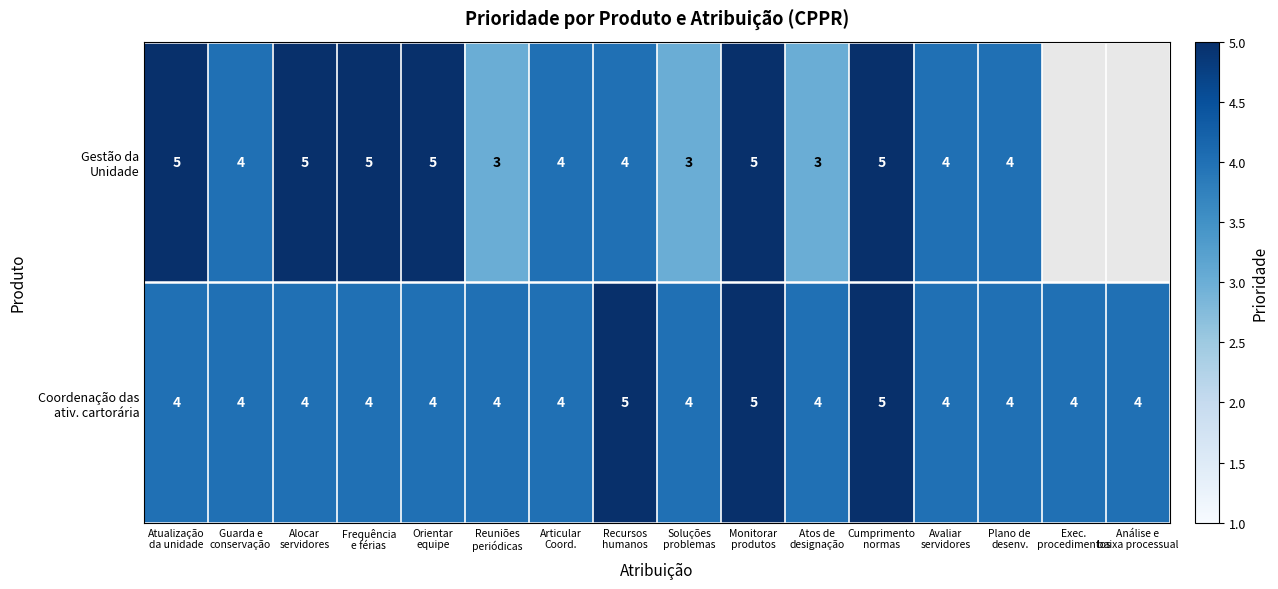

What is the sum of the Coordenação das ativ. cartorária values at Recursos humanos and Alocar servidores?

9.0